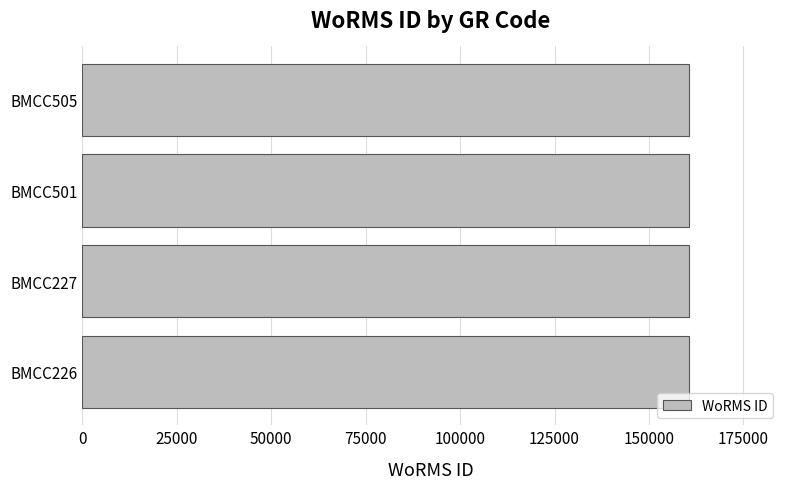

The value at BMCC226 is 242805. True or false?

False